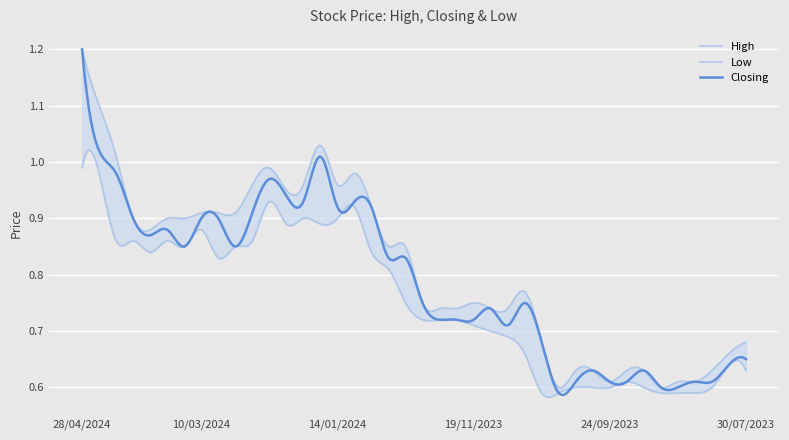

What is the label of the 24th point from the right?

07/01/2024